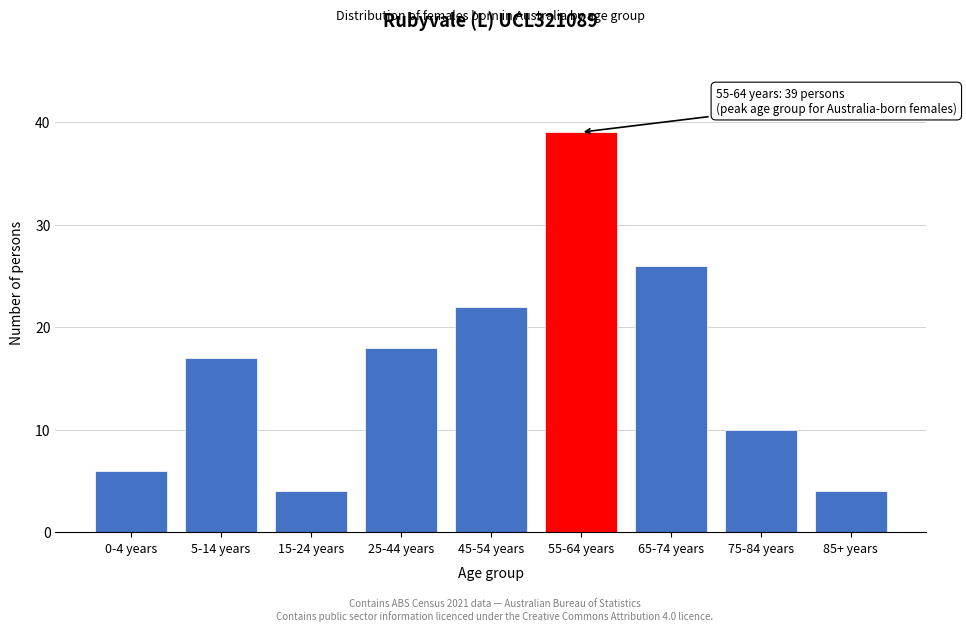

Reading left to right, extract all data points from this chart.

6	17	4	18	22	39	26	10	4